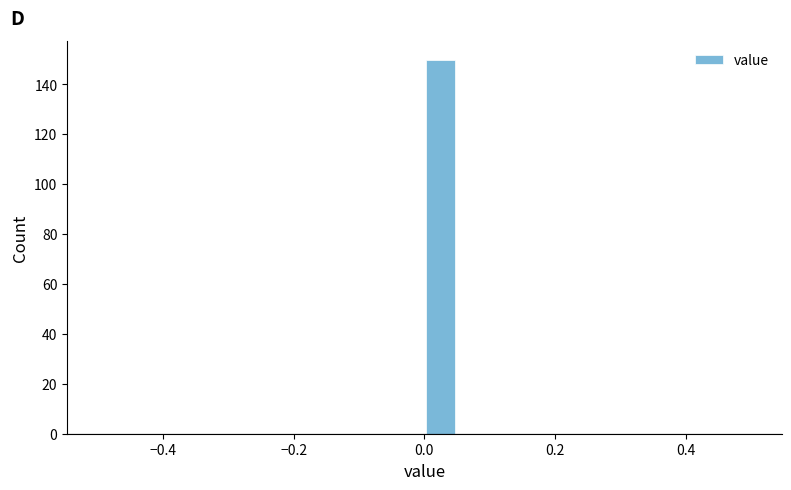

Around what value on the x-axis is the tallest bar? Give the approximate position of its centre, as read against the axis.

0.02